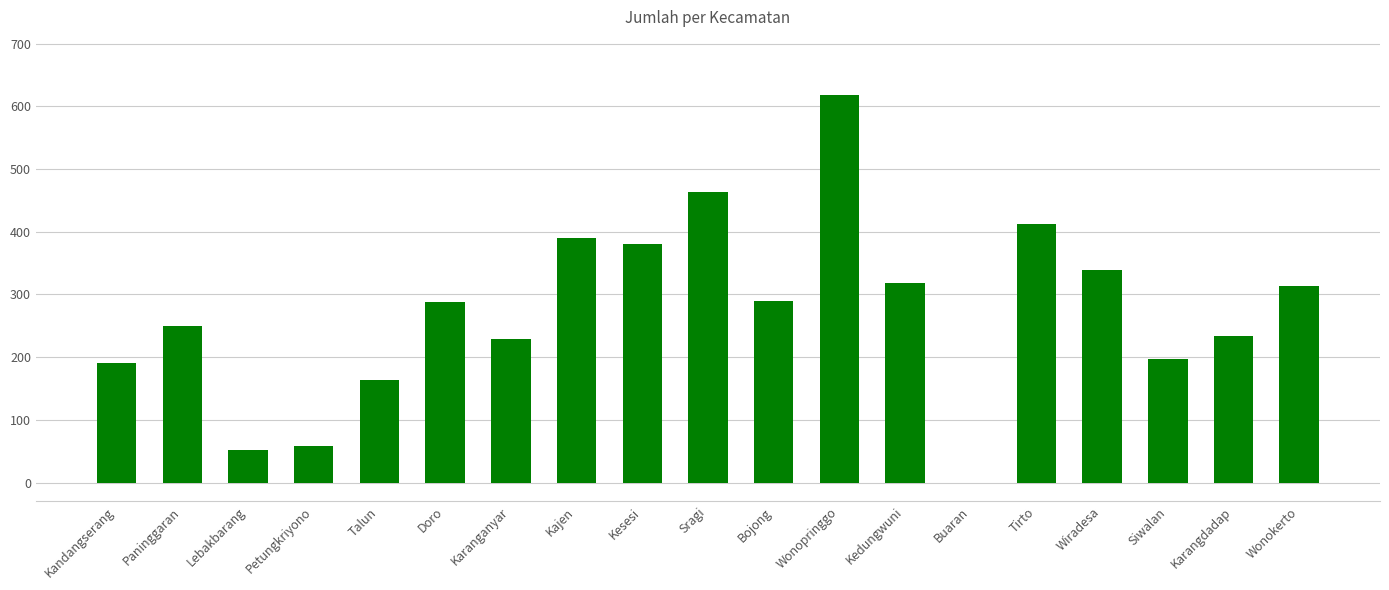

Between Paninggaran and Buaran, which is larger?

Paninggaran